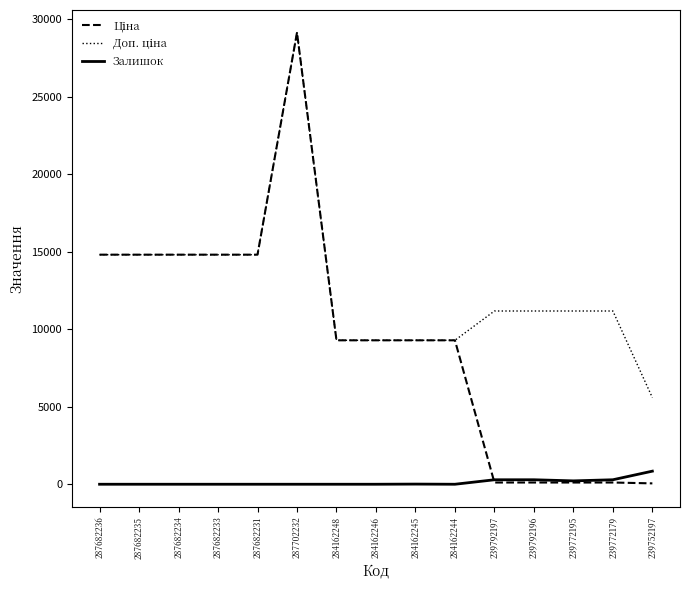

Which label corresponds to the largest value in the chart?

287702232